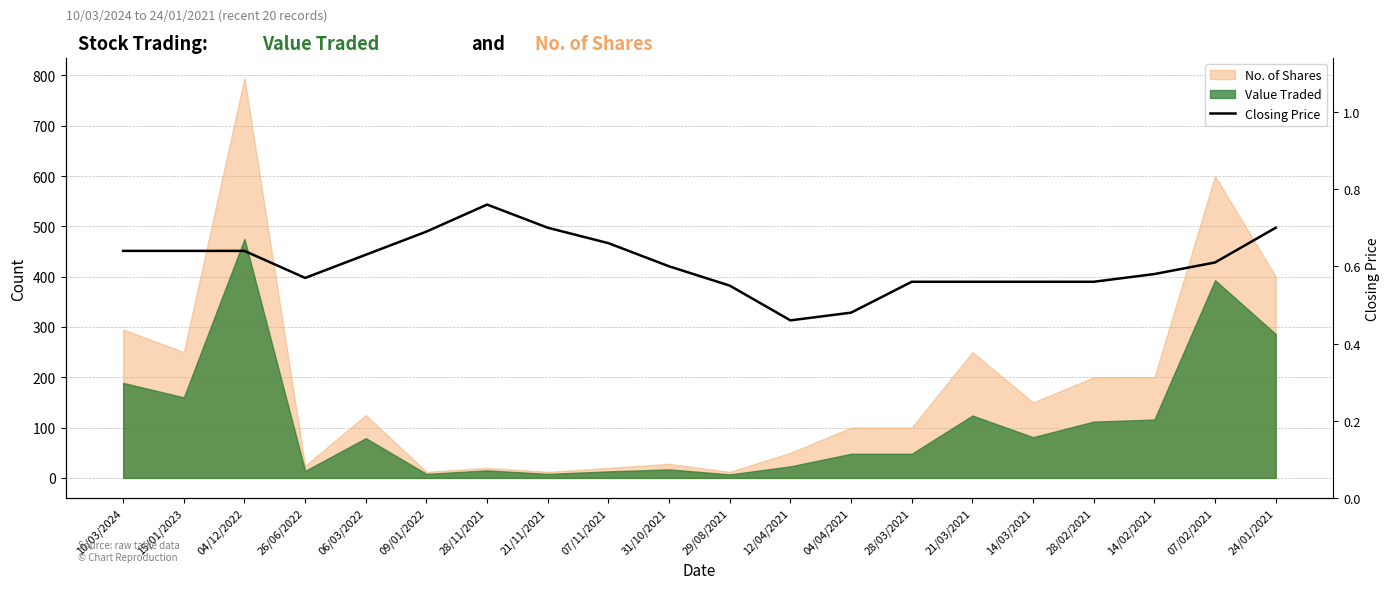

What is the difference between the maximum and minimum values?

0.3